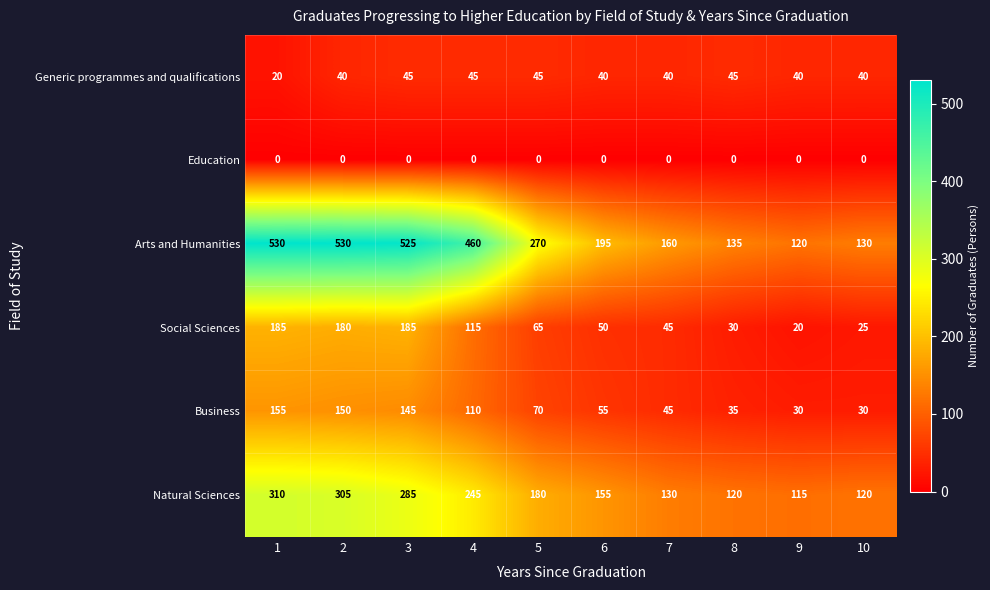

Between 3 and 7, which series saw the biggest shift?

Arts and Humanities